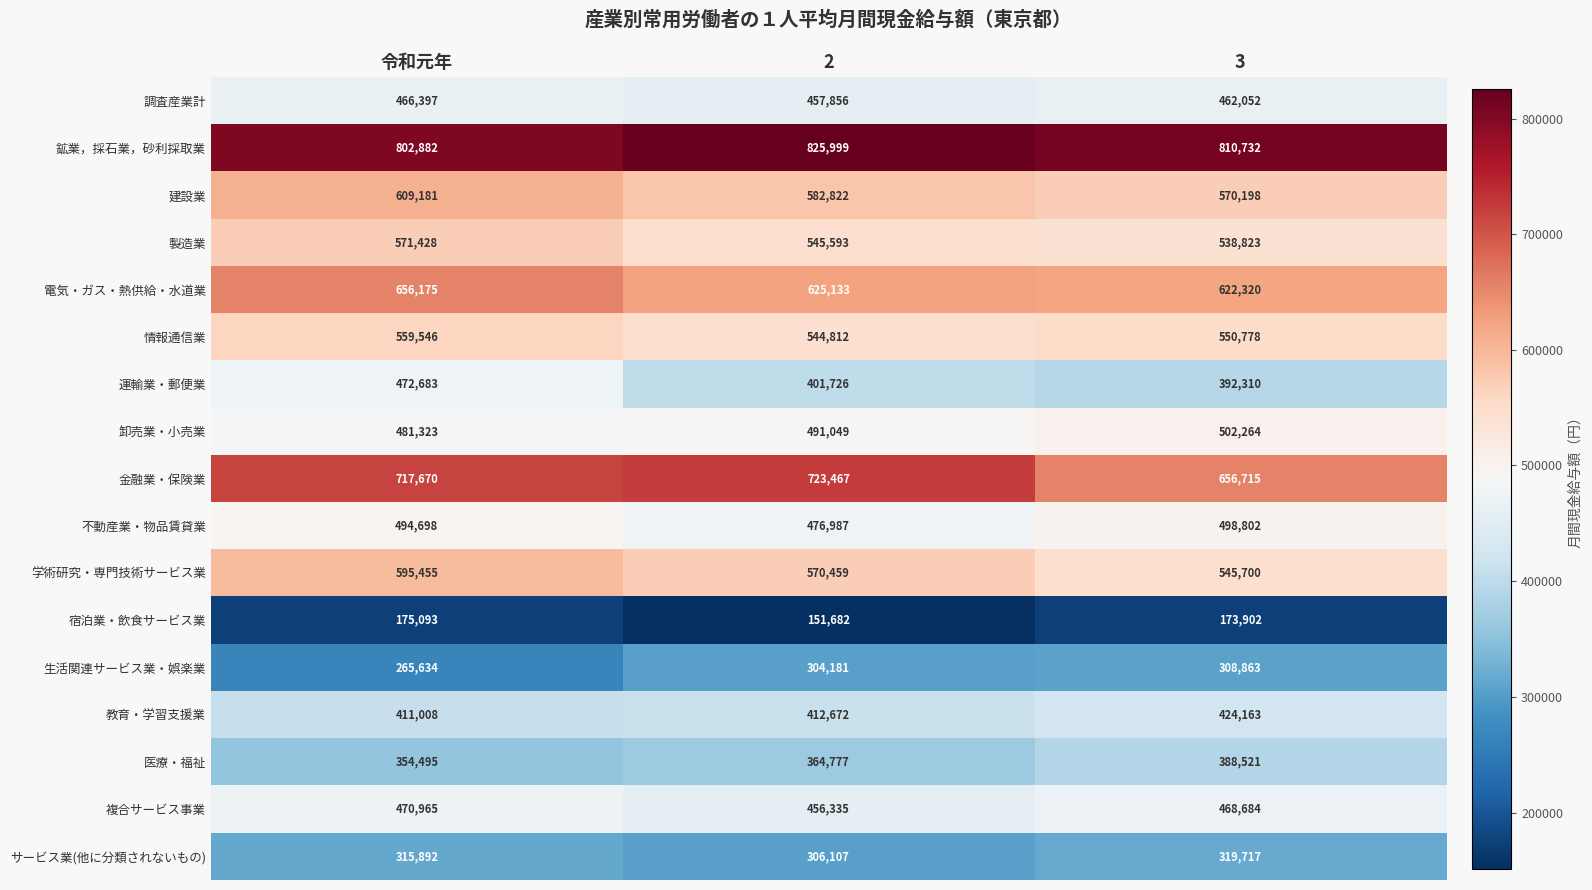

Which category has the highest value across all series?

2